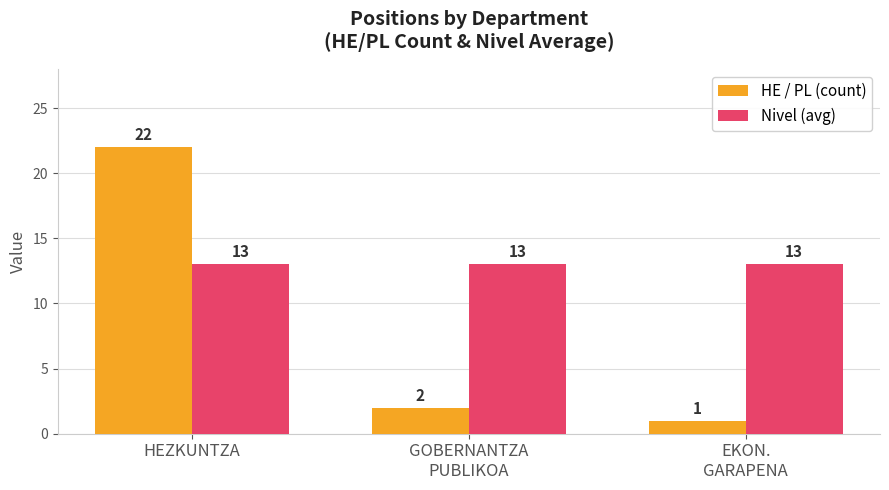

At which category is the sum across all series the highest?

HEZKUNTZA